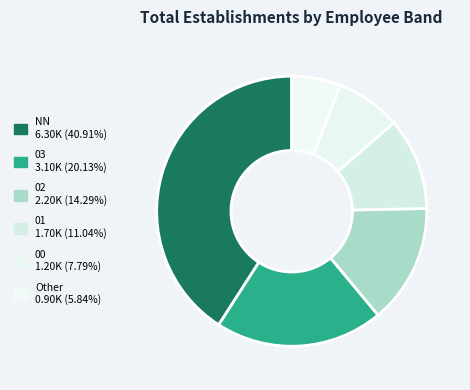

What percentage is NOT represented by NN?

59.1%